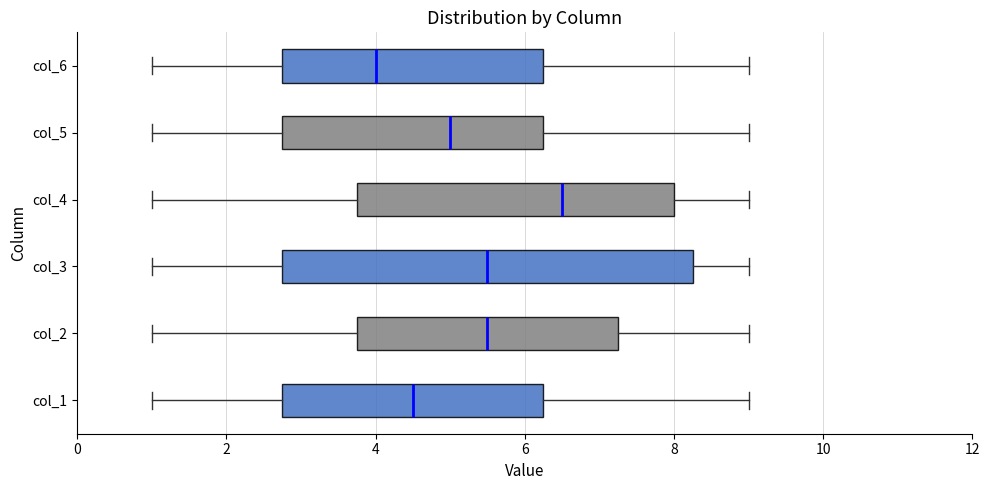

Where does the median line of the box for col_3 sit on the x-axis? The values are not printed on the chart, so give them approximately, as read against the axis.

5.6